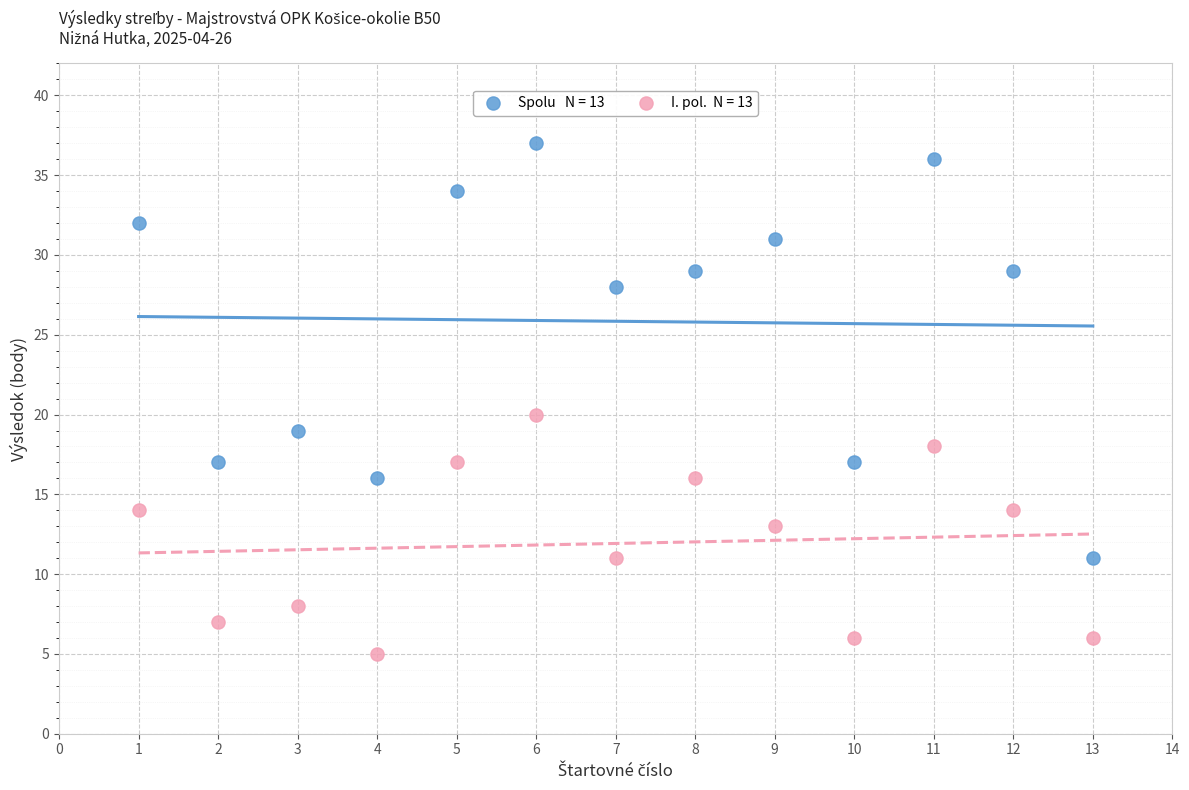

Across all data points, what is the range of X values (max minus min)?

12